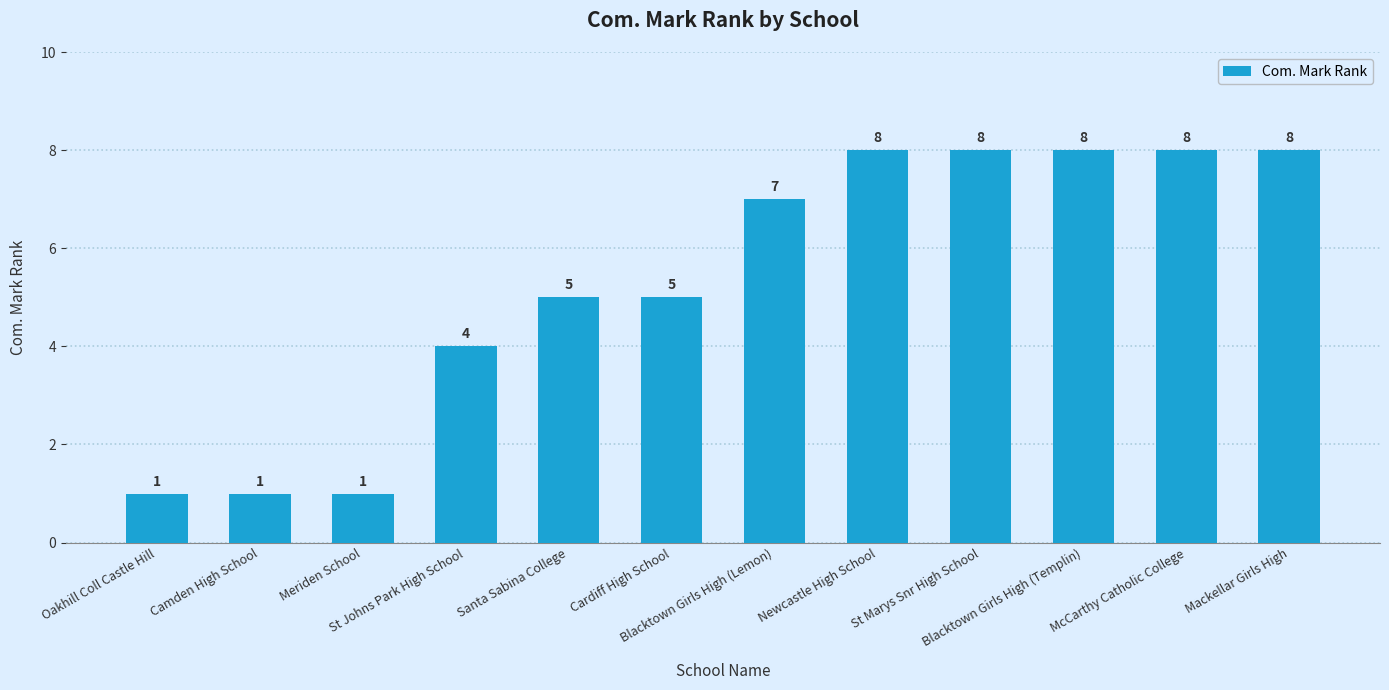

What is the greatest value displayed?

8